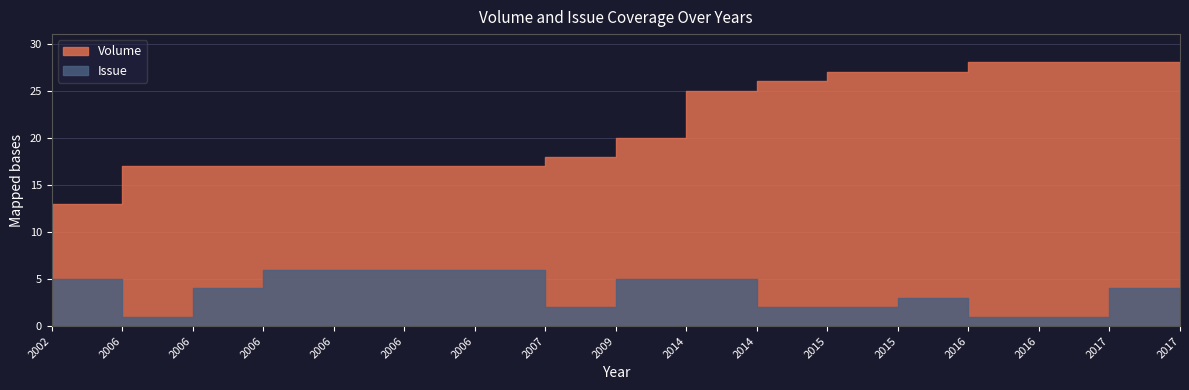

True or false: Issue and Volume cross at least once.

False